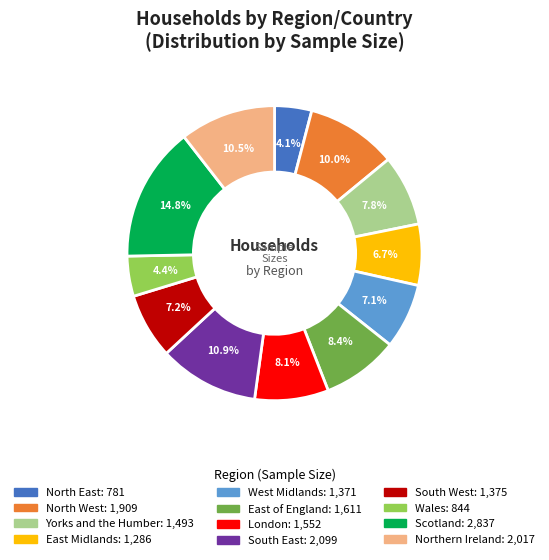

Between North West and South East, which is larger?

South East